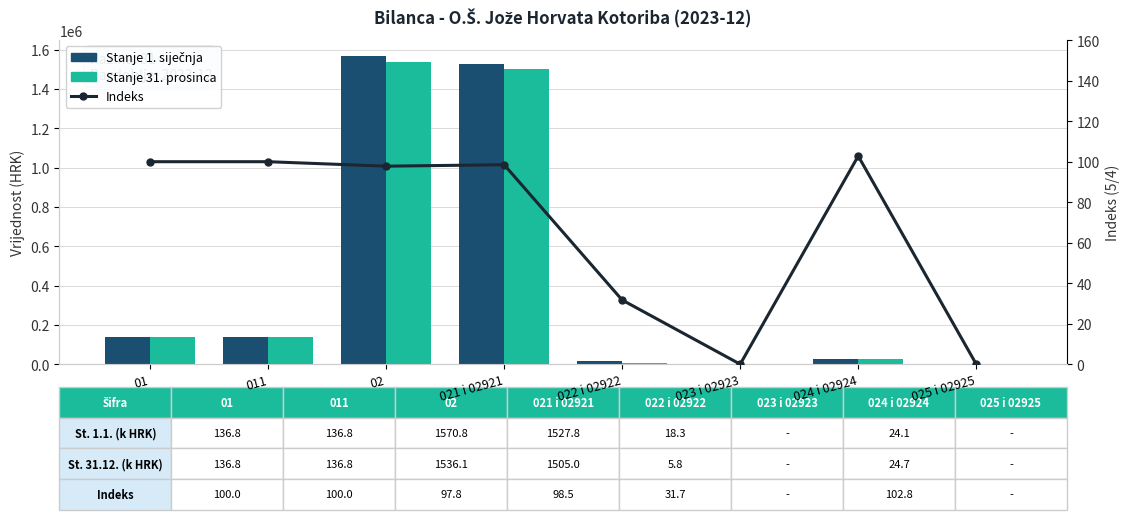

What is the sum of the Stanje 1. siječnja values at 02 and 022 i 02922?

1589148.6